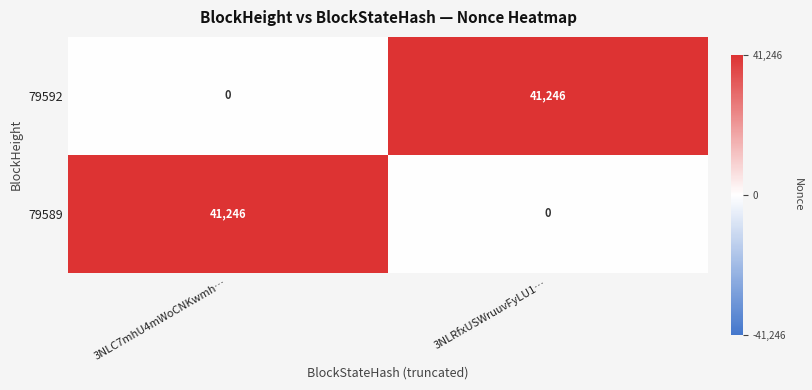

What is the difference between the 79592 values at 3NLC7mhU4mWoCNKwmh… and 3NLRfxUSWruuvFyLU1…?

41246